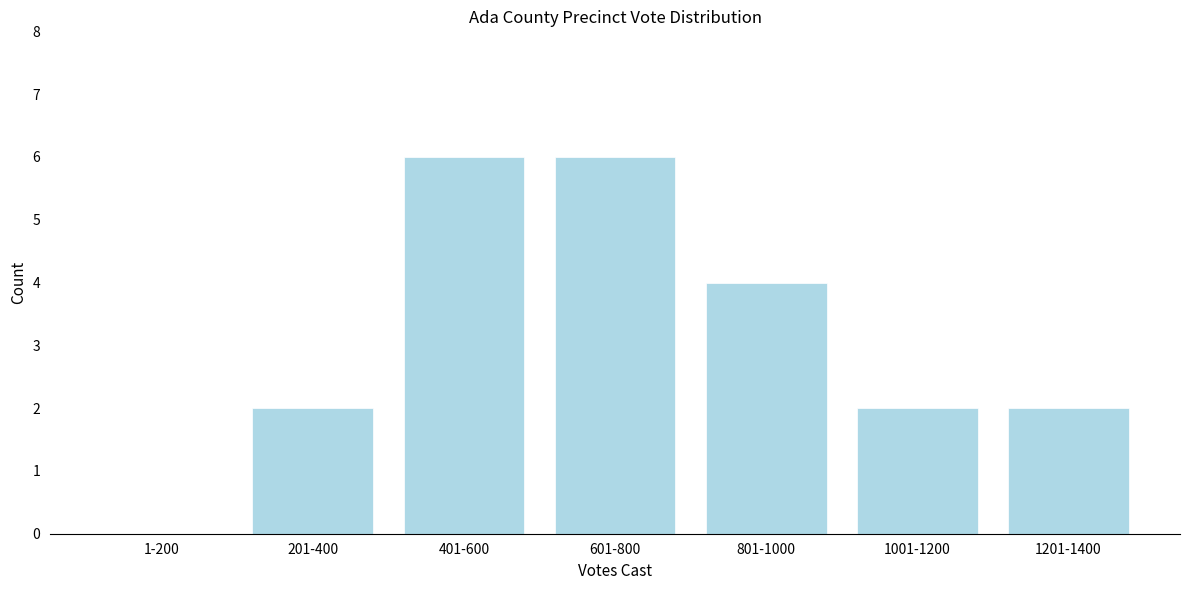

Reading left to right, extract all data points from this chart.

1-200=0	201-400=2	401-600=6	601-800=6	801-1000=4	1001-1200=2	1201-1400=2